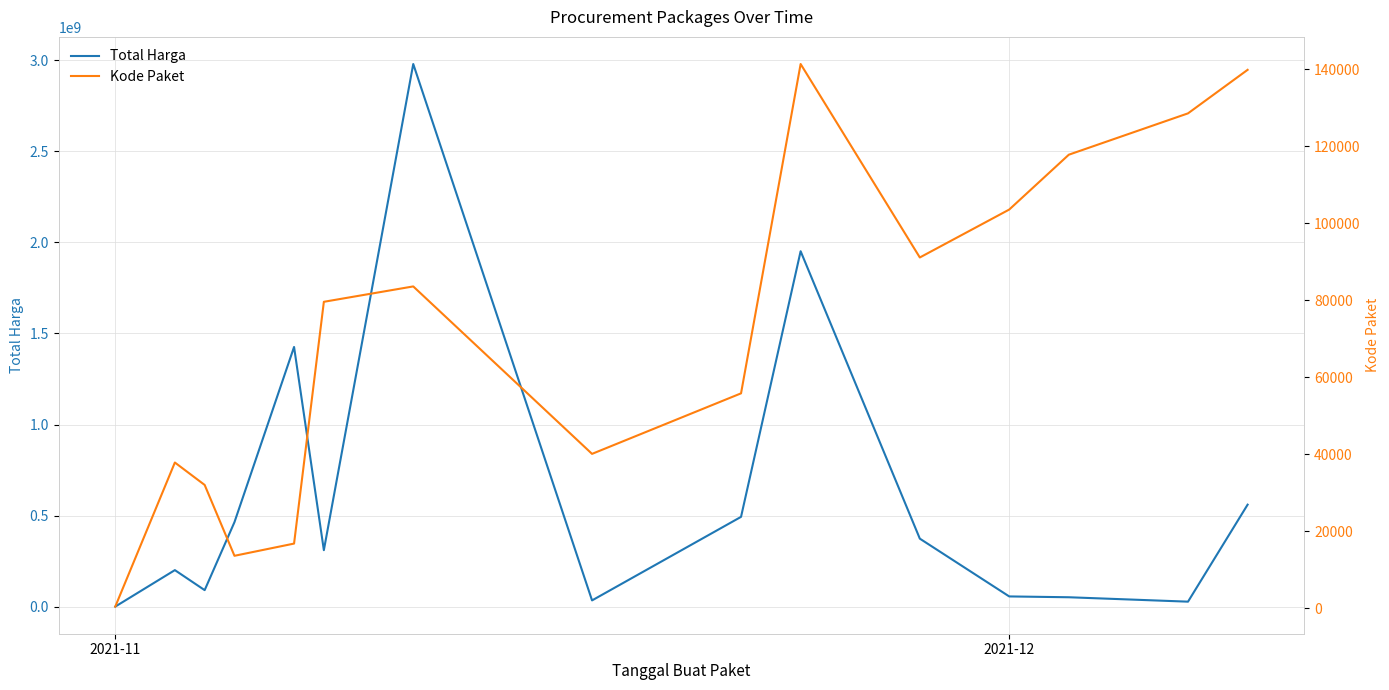

Reading right to left, list all the values displayed in this chart.

Total Harga: 559971000	27412000	51601000	56152800	373404000	1951467900	493000000	34292000	2979433240	310174000	1425867900	464002100	90672075	200610245	333600
Kode Paket: 139817	128516	117783	103541	91101	141326	55826	40112	83587	79594	16823	13652	32045	37870	464